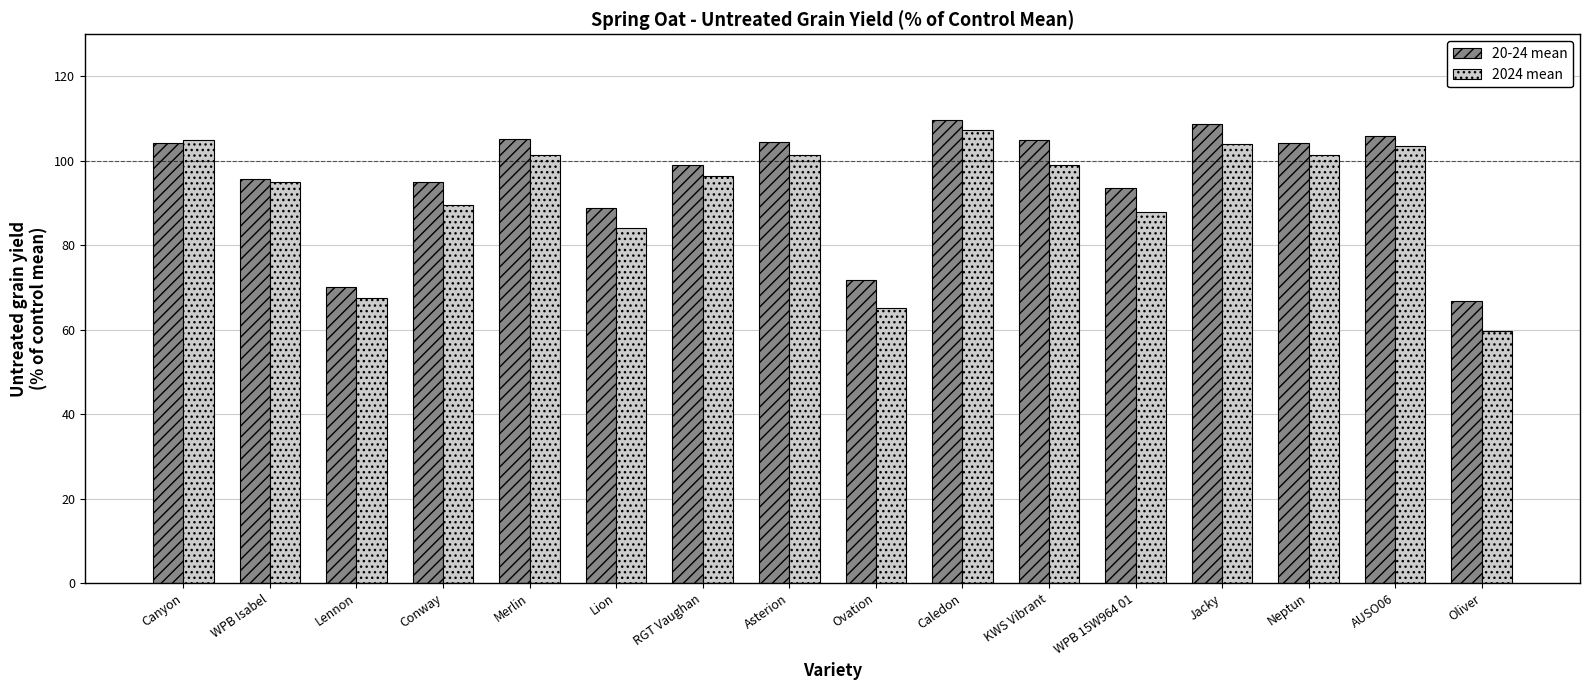

At which label does 2024 mean reach its minimum?

Oliver